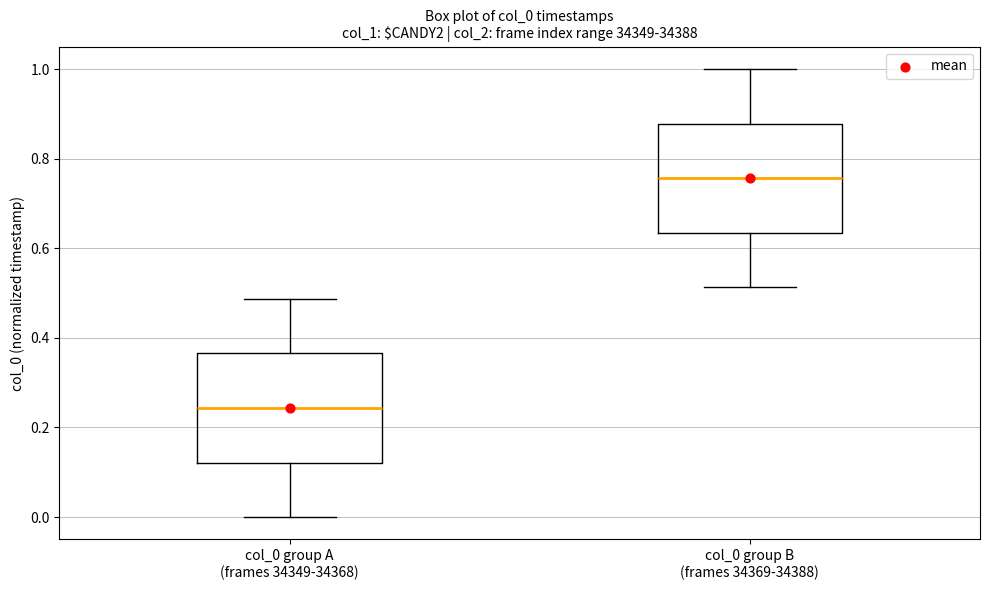

Which box's median line is the lowest?

col_0 group A (frames 34349-34368)